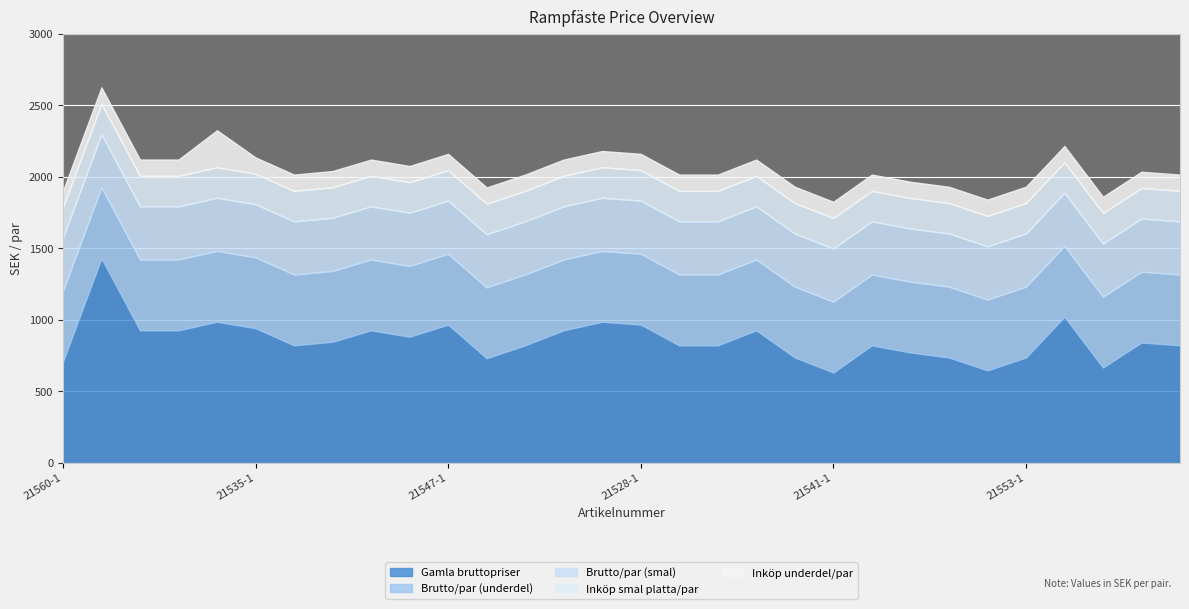

List the labels in order of Brutto/par (underdel) value, largest first.

21560-1, 21571-1, 21539-1, 21542-1, 21530-1, 21535-1, 21561-1, 21524-1, 21584-1, 21580-1, 21547-1, 21552-1, 21532-1, 21586-1, 21534-1, 21528-1, 21556-1, 21557-1, 21582-1, 21544-1, 21541-1, 21549-1, 21569-1, 21570-1, 21588-1, 21553-1, 21531-1, 21504-1, 21555-1, 21554-1